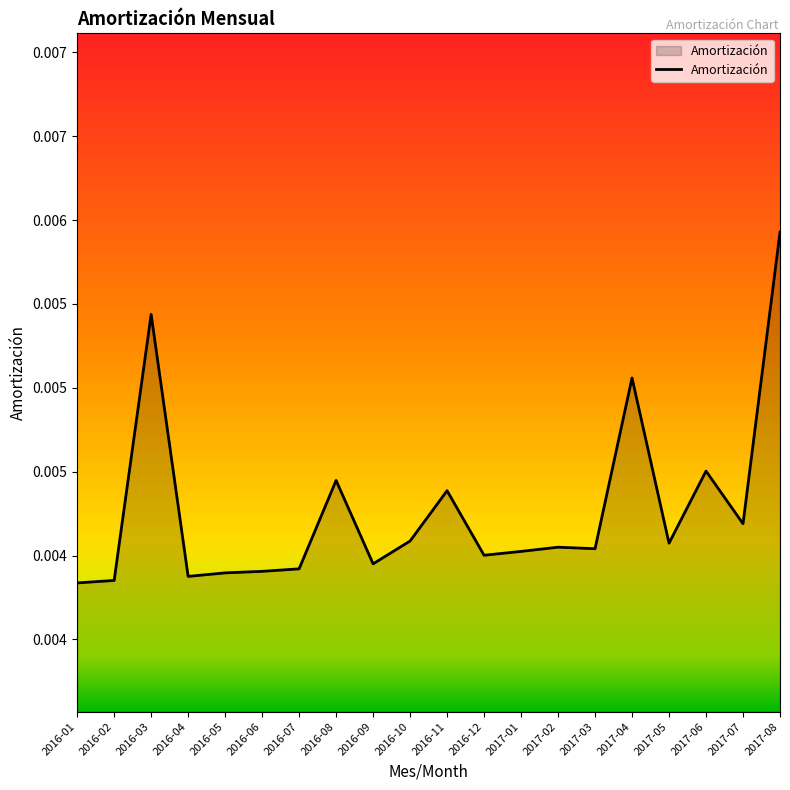

The value at 2016-01 is 0.0. True or false?

False